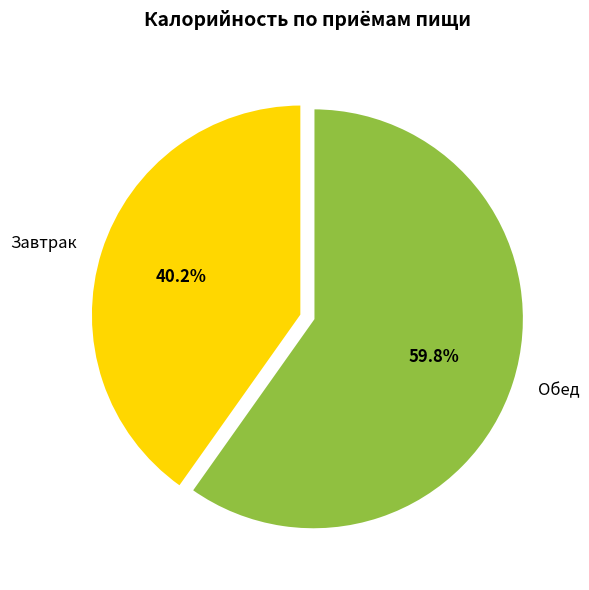

Is the sum of Завтрак and Обед greater than half?

Yes